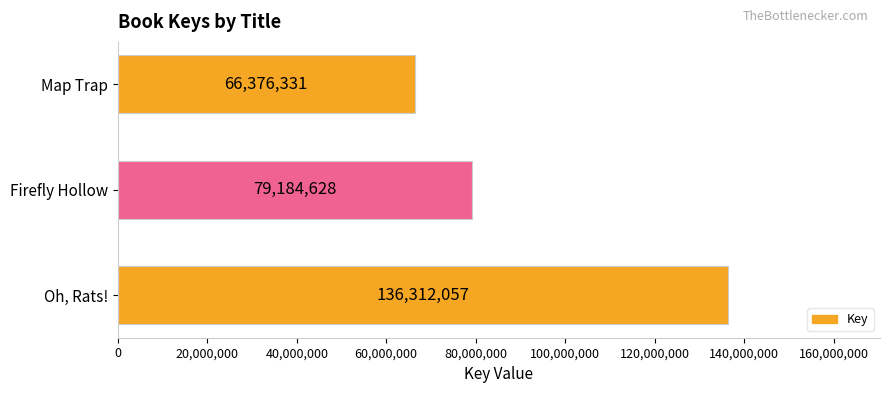

True or false: the data shows 197437021 at Oh, Rats!.

False